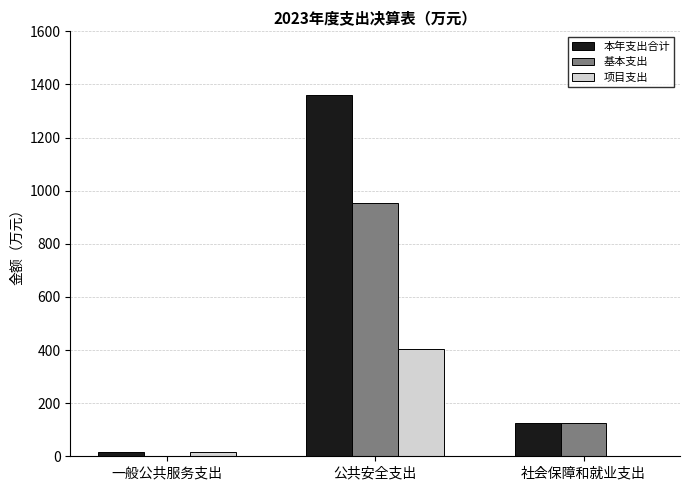

What is the sum of all 基本支出 values?

1079.4